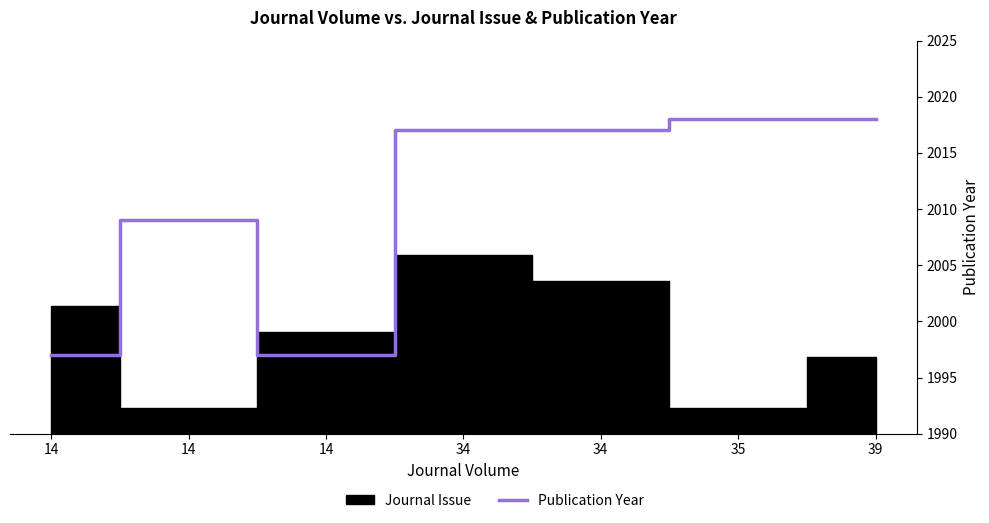

True or false: the data has more than 1 interior local peaks.

False